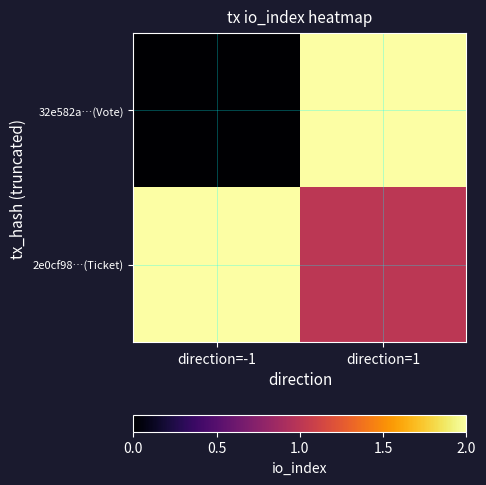

Rank the series at direction=-1 from lowest to highest value.

32e582a…(Vote), 2e0cf98…(Ticket)